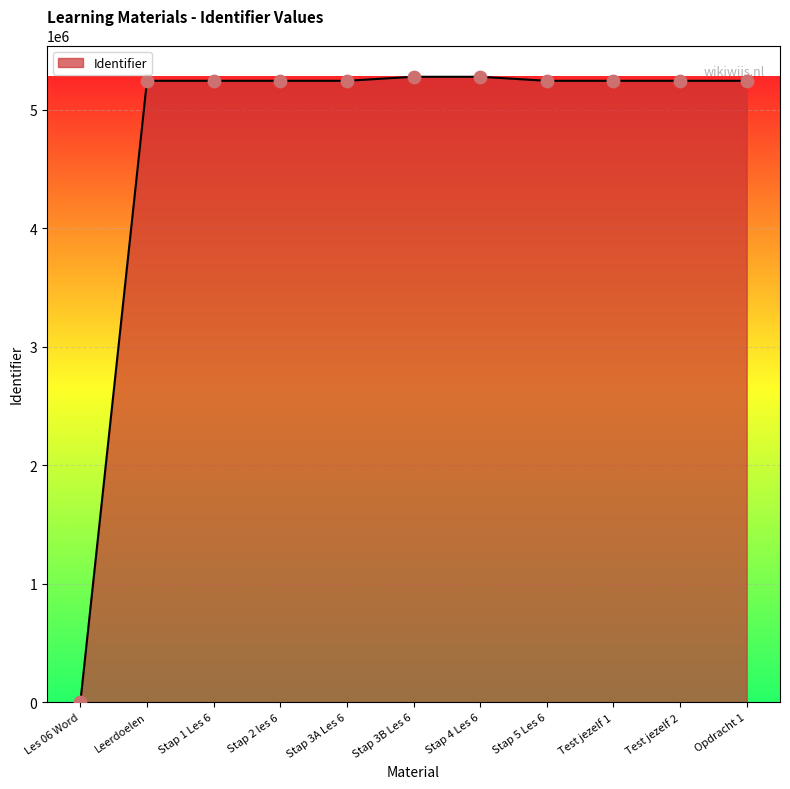

What is the ratio of the value at Stap 2 les 6 to the value at Test jezelf 2?

1.0